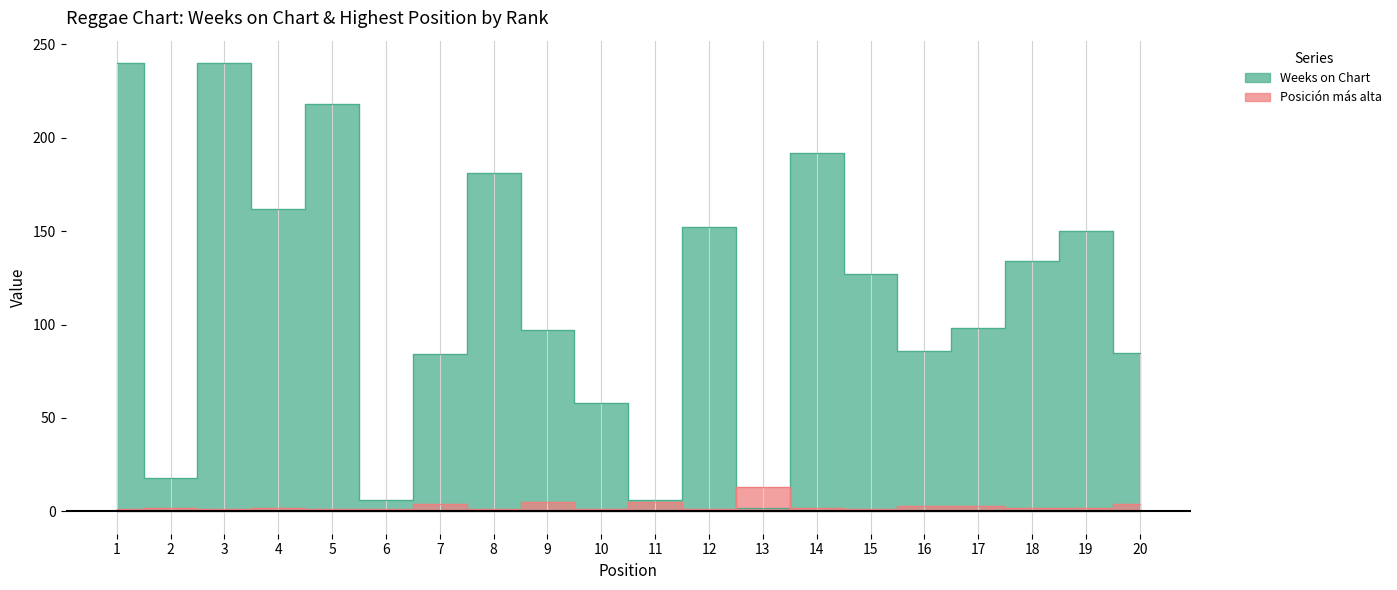

Reading left to right, list all the values displayed in this chart.

Weeks on Chart: 240	18	240	162	218	6	84	181	97	58	6	152	2	192	127	86	98	134	150	85
Posición más alta: 1	2	1	2	1	1	4	1	5	1	5	1	13	2	1	3	3	2	2	4